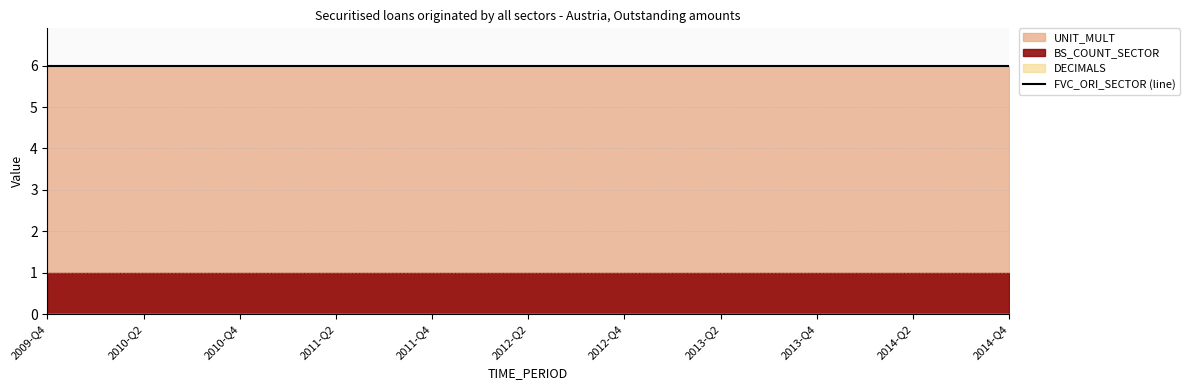

The value of BS_COUNT_SECTOR at 2014-Q1 is 1. True or false?

True